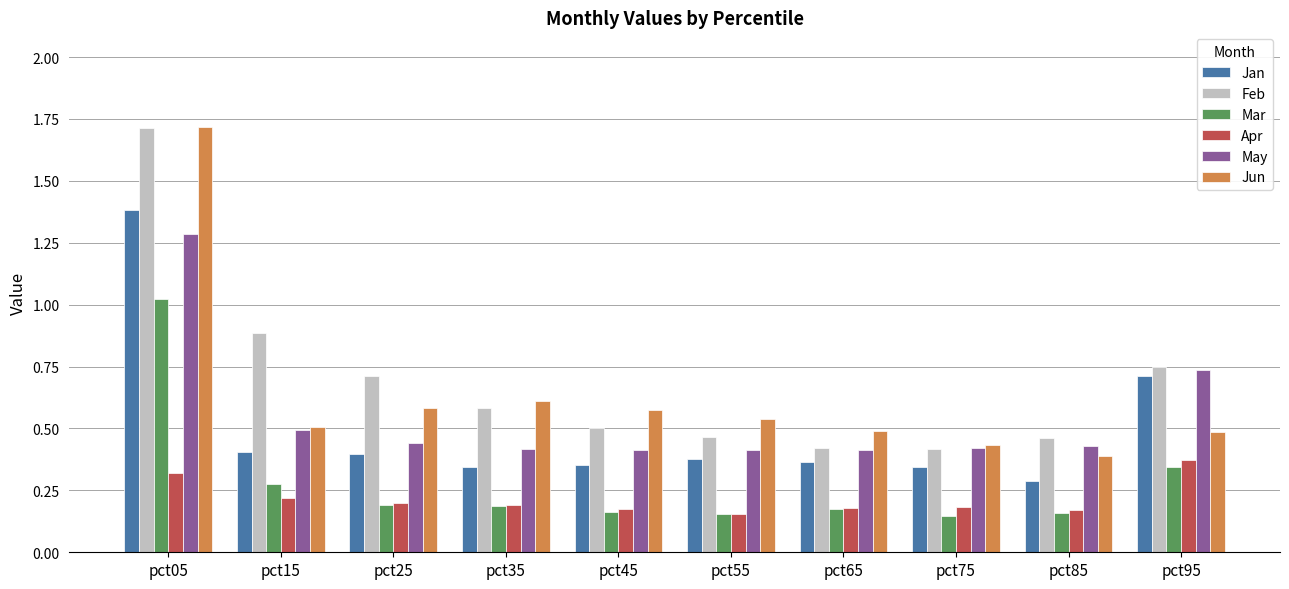

What are all the series names shown in the legend?

Jan, Feb, Mar, Apr, May, Jun